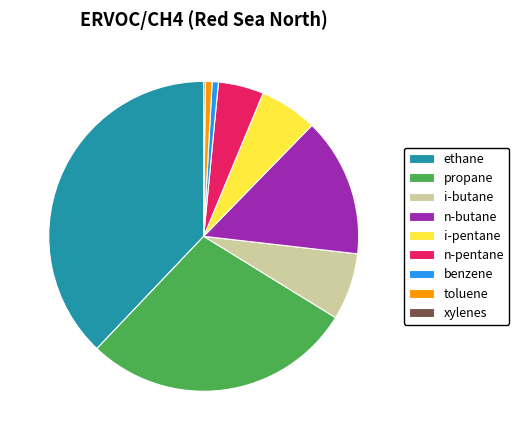

Is there any slice that represents more than half of the pie?

No